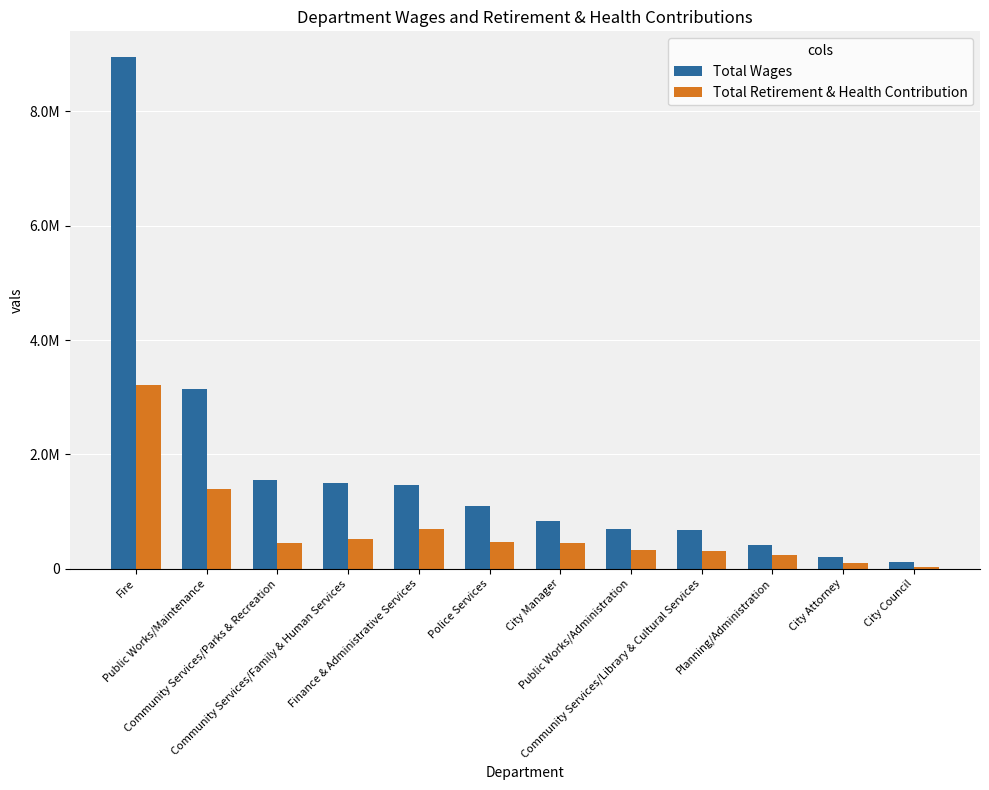

What are all the series names shown in the legend?

Total Wages, Total Retirement & Health Contribution